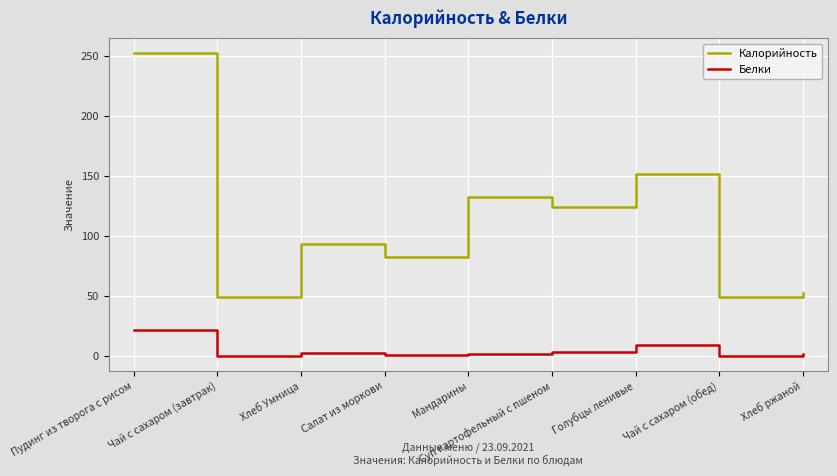

What is the average value of the Калорийность series?

109.4